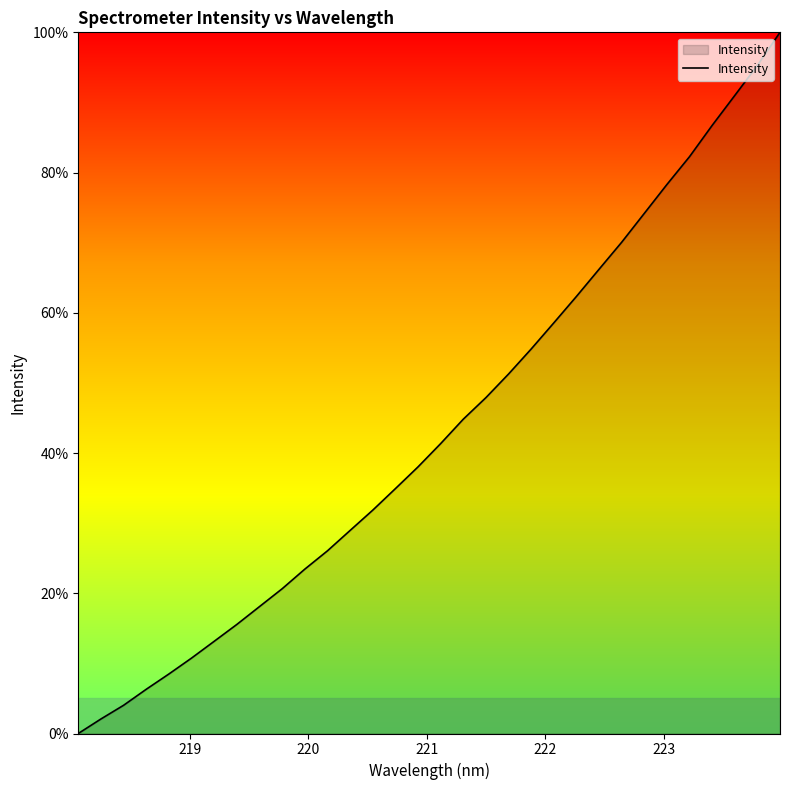

What is the difference between the maximum and minimum values?

100.0